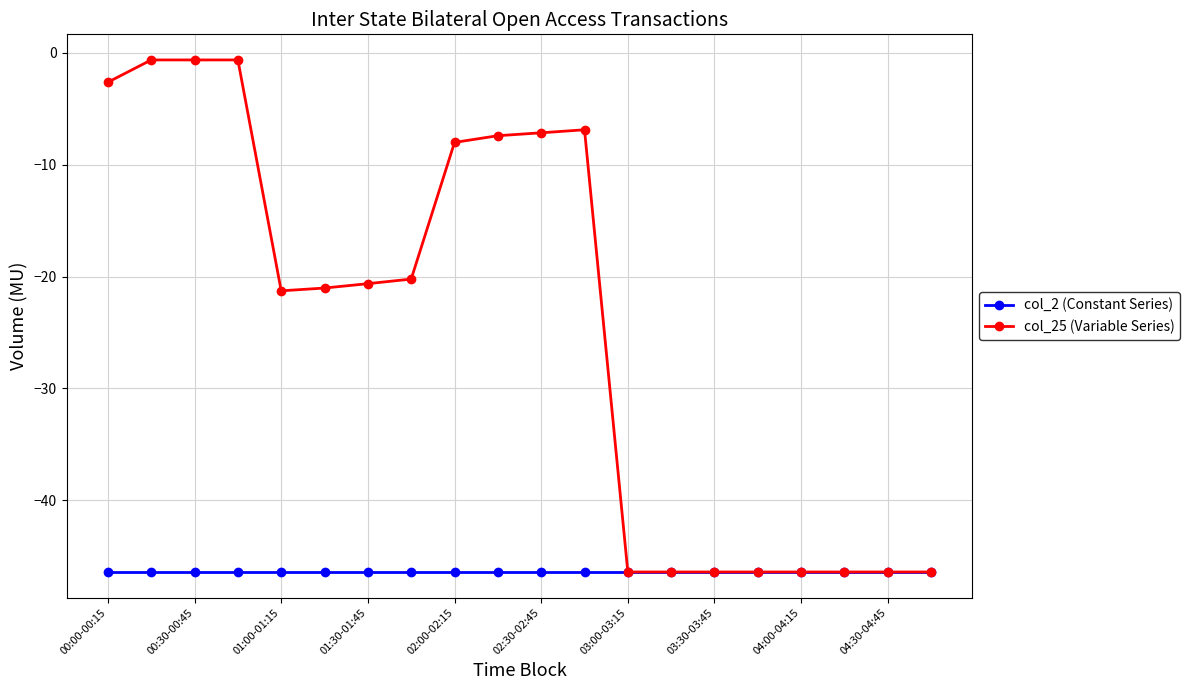

What is the minimum value for col_25 (Variable Series)?

-46.4